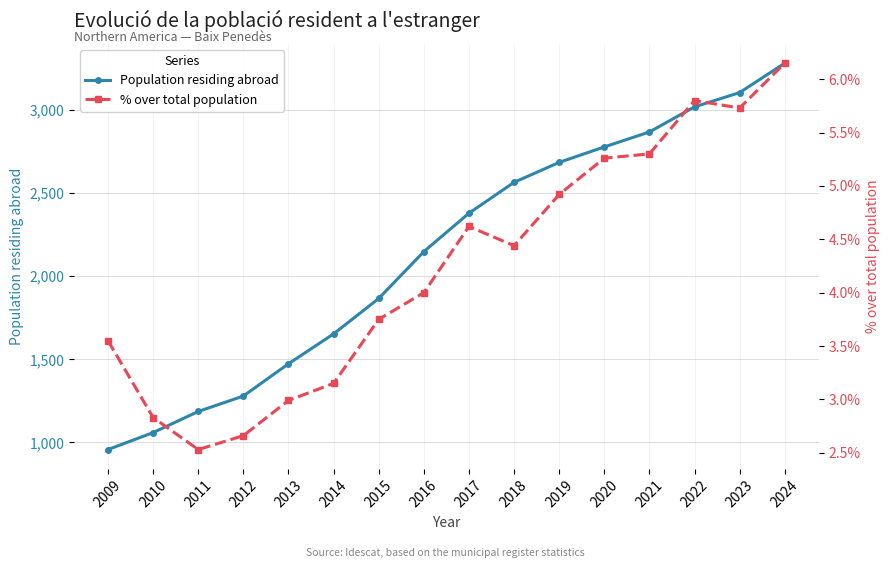

Is it true that Population residing abroad equals 572.5 at 2020?

False